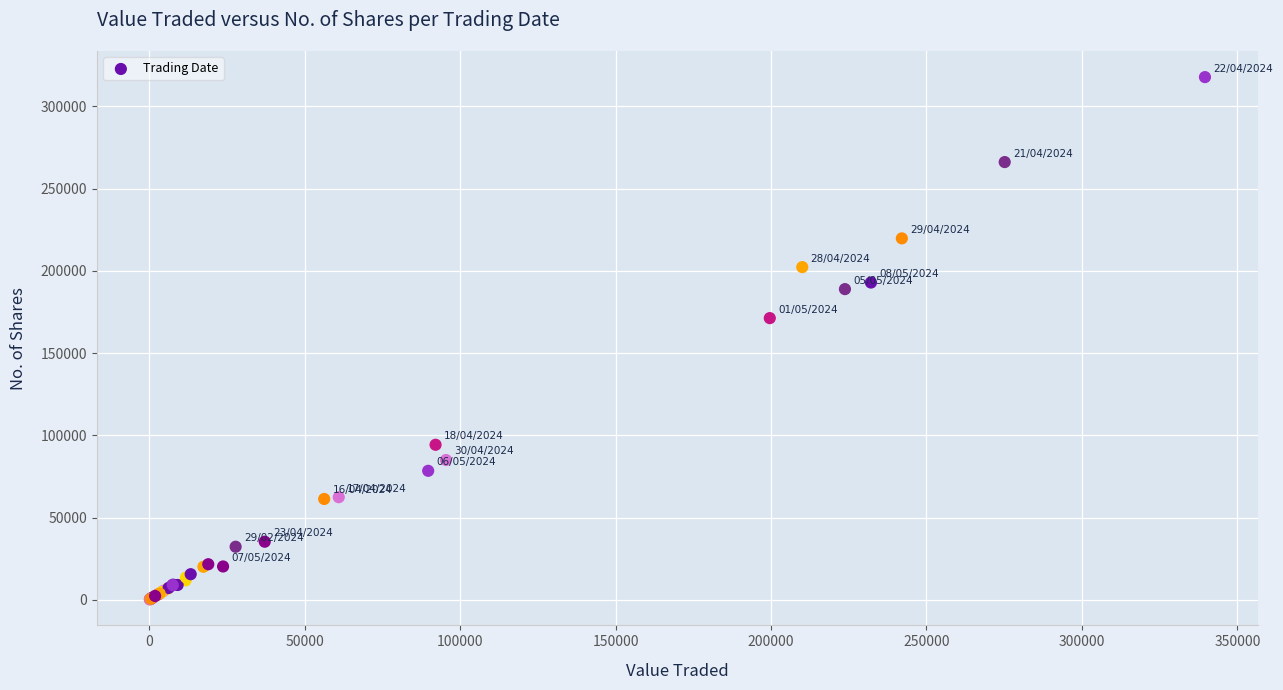

What Y value in the scatter plot is closest to 159017?

171221